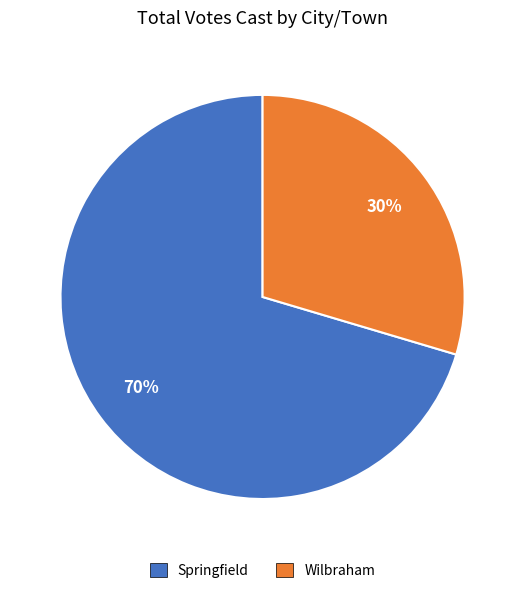

To the nearest percent, what portion does Wilbraham represent?

30%